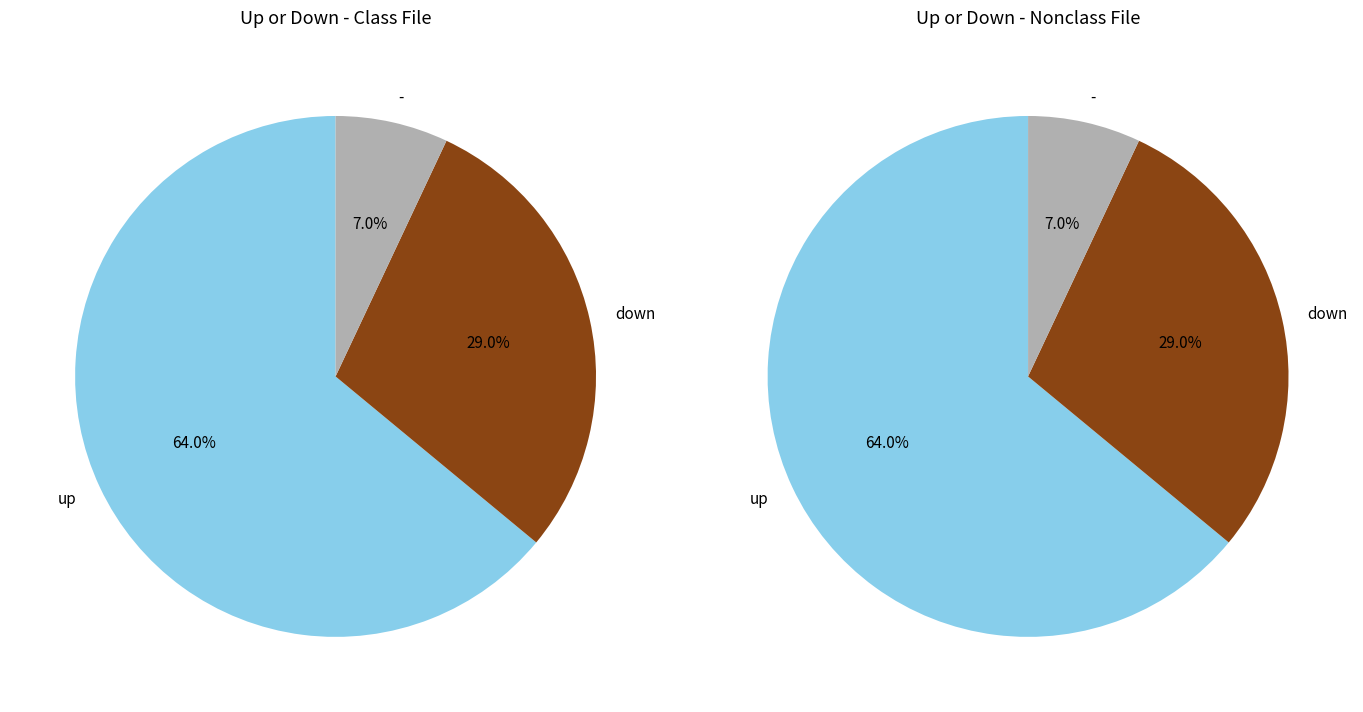

What percentage is the - slice, to the nearest percent?

7%